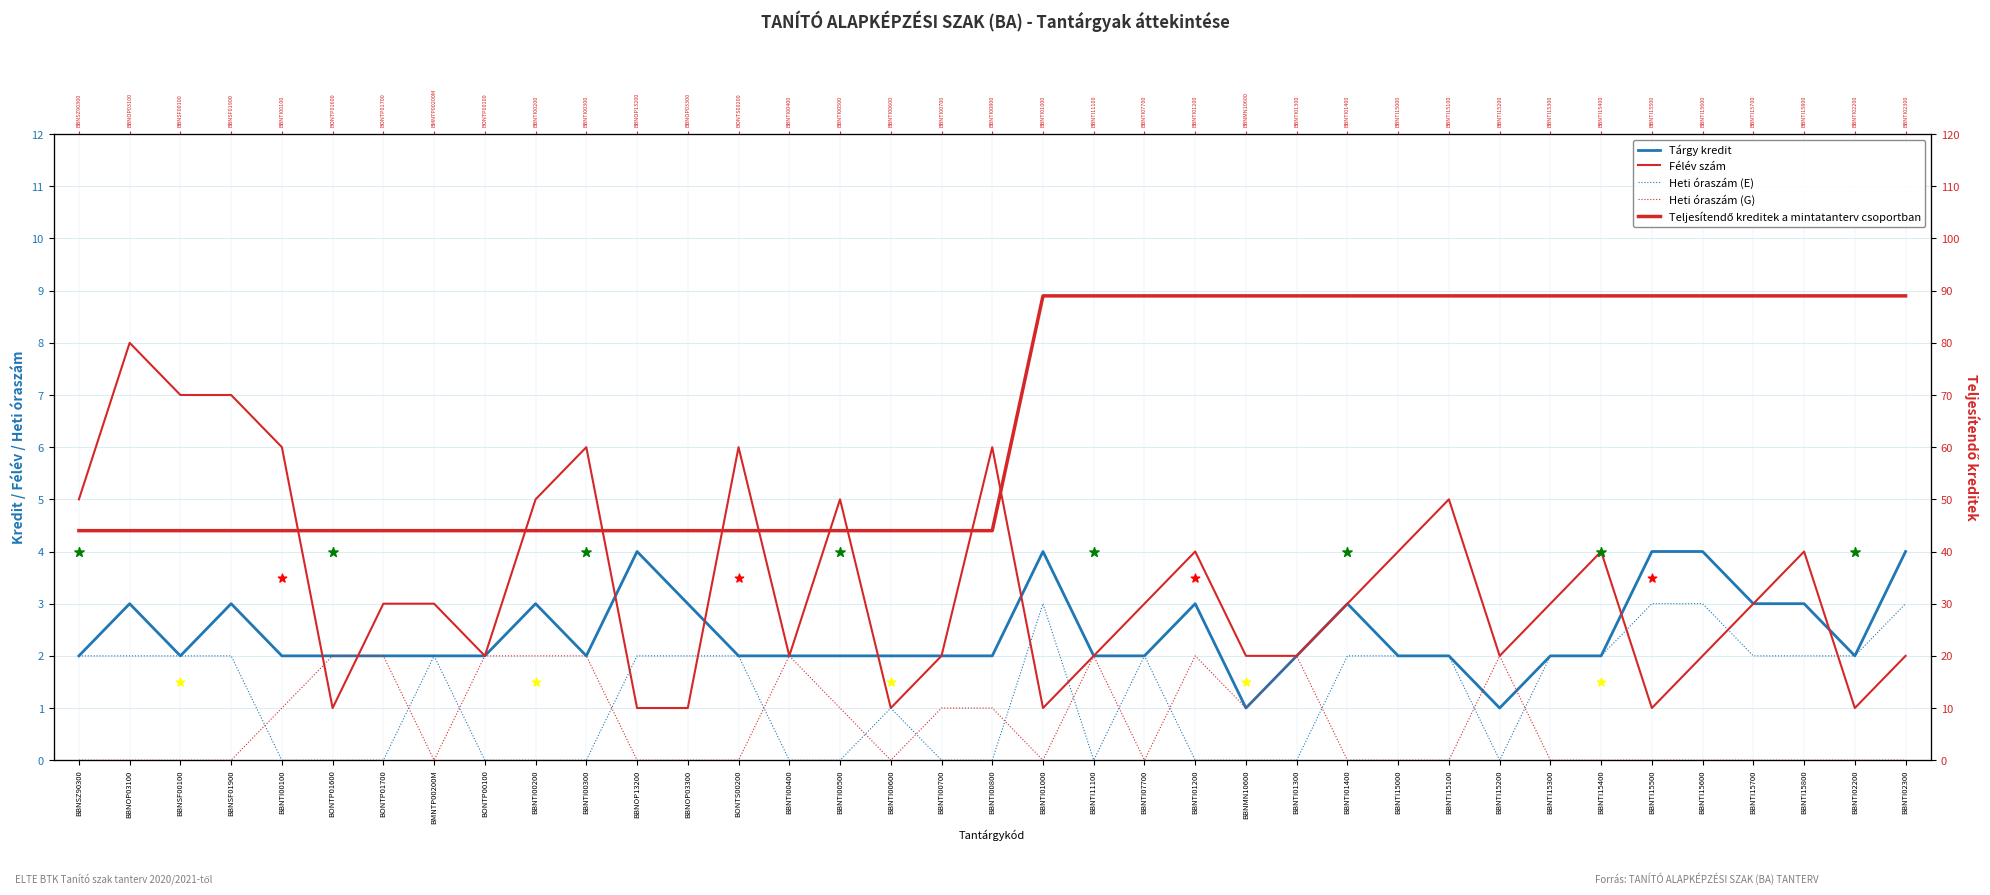

What is the total value across all series at BBNTI15300?

96